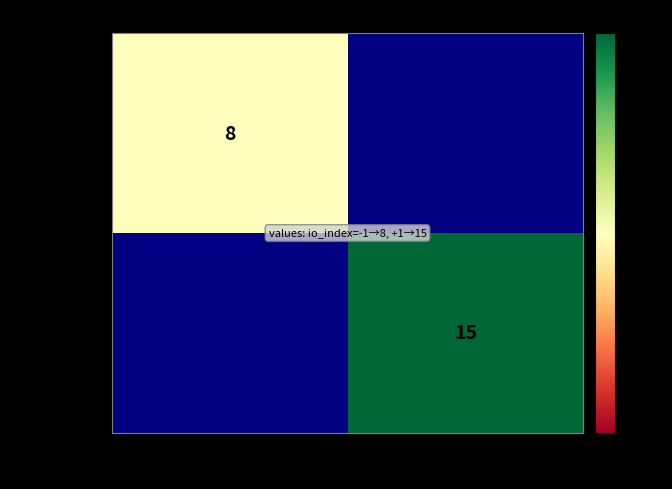

Which label corresponds to the smallest value in the chart?

-1